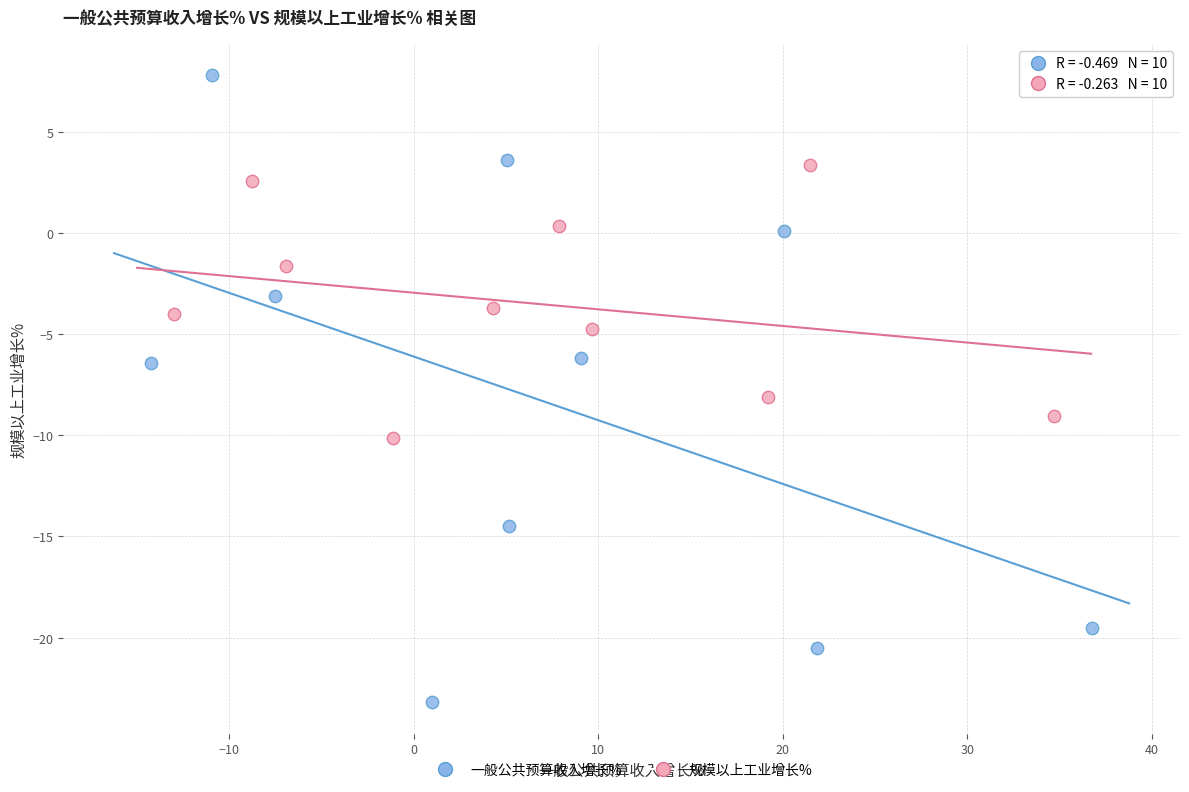

Which series reaches the minimum Y coordinate?

一般公共预算收入增长%